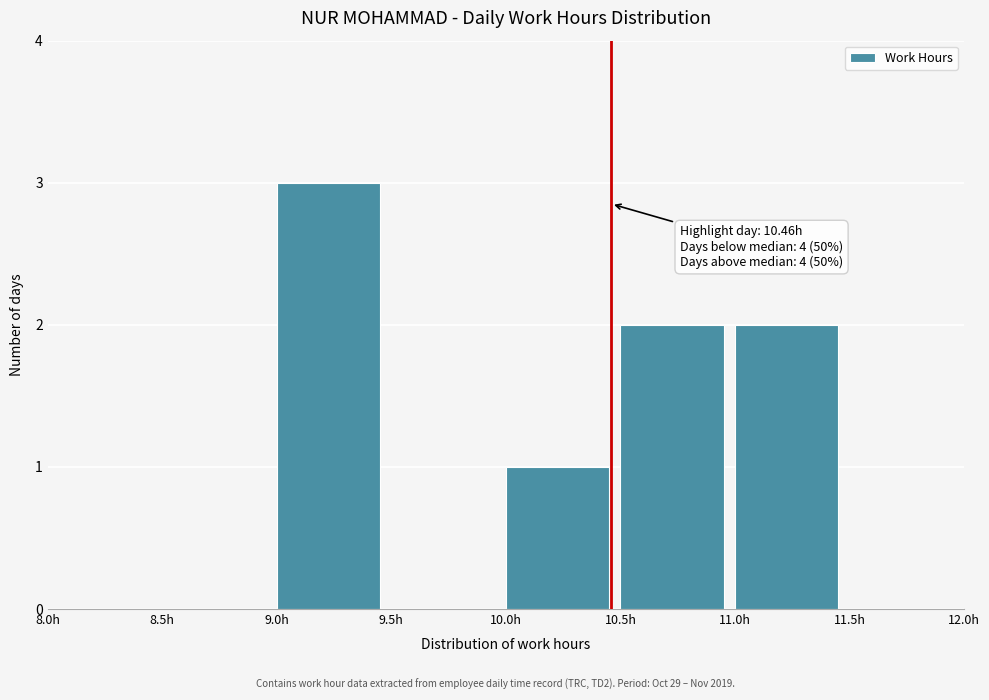

Which range on the x-axis has the tallest bar?

9.0 to 9.5